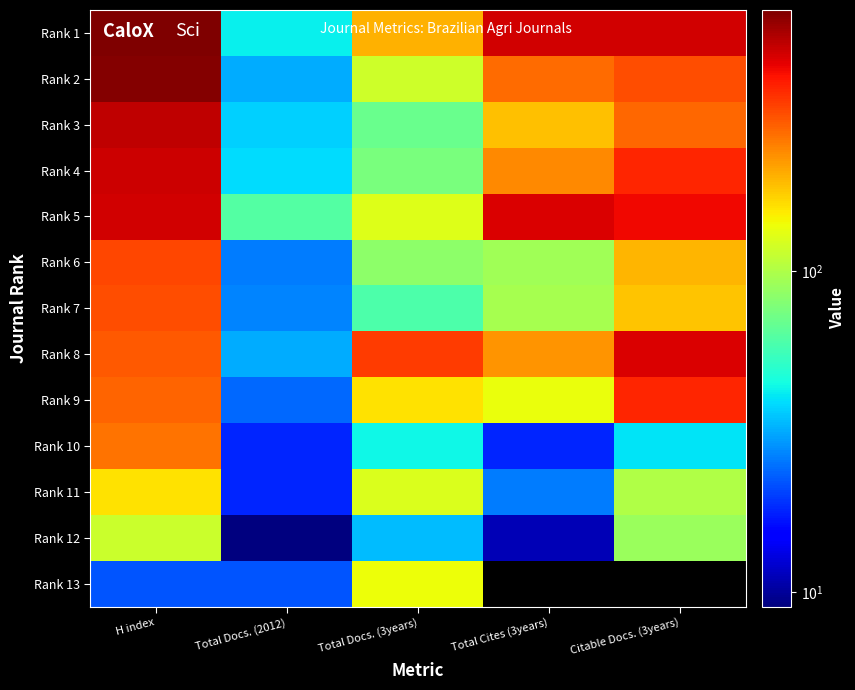

Reading right to left, what are all the values shown in this chart?

Rank 1: Citable Docs. (3years)=478	Total Cites (3years)=478	Total Docs. (3years)=195	Total Docs. (2012)=42	H index=649
Rank 2: Citable Docs. (3years)=306	Total Cites (3years)=269	Total Docs. (3years)=118	Total Docs. (2012)=32	H index=628
Rank 3: Citable Docs. (3years)=273	Total Cites (3years)=184	Total Docs. (3years)=70	Total Docs. (2012)=37	H index=506
Rank 4: Citable Docs. (3years)=370	Total Cites (3years)=237	Total Docs. (3years)=76	Total Docs. (2012)=39	H index=484
Rank 5: Citable Docs. (3years)=425	Total Cites (3years)=460	Total Docs. (3years)=127	Total Docs. (2012)=62	H index=479
Rank 6: Citable Docs. (3years)=192	Total Cites (3years)=92	Total Docs. (3years)=84	Total Docs. (2012)=26	H index=320
Rank 7: Citable Docs. (3years)=180	Total Cites (3years)=95	Total Docs. (3years)=60	Total Docs. (2012)=27	H index=307
Rank 8: Citable Docs. (3years)=464	Total Cites (3years)=225	Total Docs. (3years)=335	Total Docs. (2012)=32	H index=294
Rank 9: Citable Docs. (3years)=370	Total Cites (3years)=137	Total Docs. (3years)=157	Total Docs. (2012)=24	H index=278
Rank 10: Citable Docs. (3years)=40	Total Cites (3years)=18	Total Docs. (3years)=44	Total Docs. (2012)=18	H index=261
Rank 11: Citable Docs. (3years)=100	Total Cites (3years)=26	Total Docs. (3years)=125	Total Docs. (2012)=18	H index=157
Rank 12: Citable Docs. (3years)=89	Total Cites (3years)=11	Total Docs. (3years)=34	Total Docs. (2012)=9	H index=115
Rank 13: Citable Docs. (3years)=0	Total Cites (3years)=0	Total Docs. (3years)=138	Total Docs. (2012)=22	H index=22